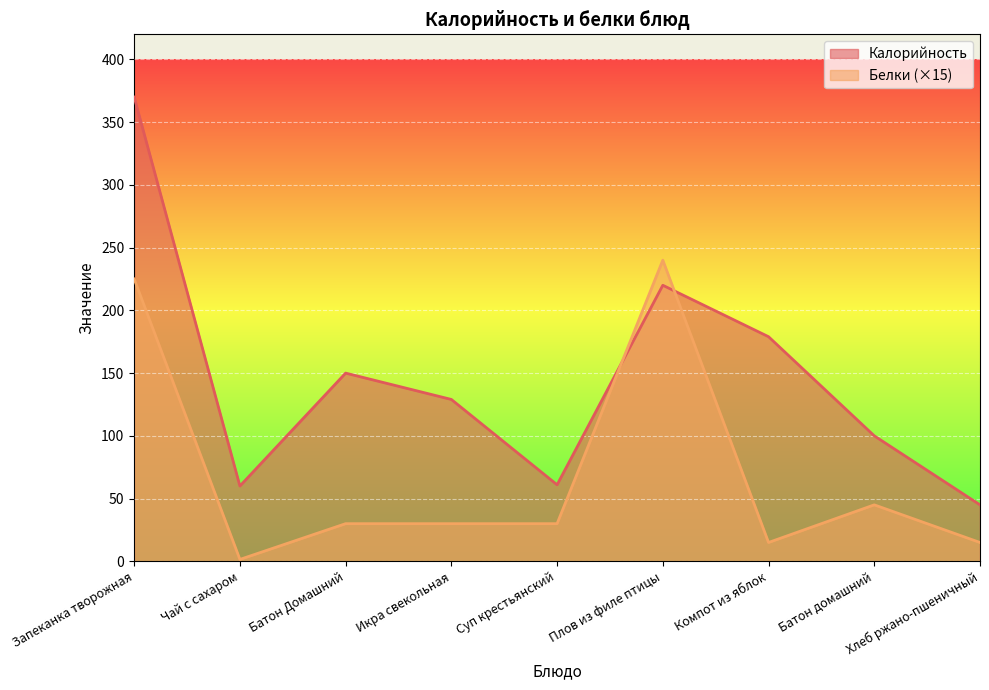

Reading right to left, transcribe all the data shown in this chart.

Калорийность: Хлеб ржано-пшеничный=45.0	Батон домашний=100.0	Компот из яблок=179.0	Плов из филе птицы=220.0	Суп крестьянский=61.0	Икра свекольная=129.0	Батон Домашний=150.0	Чай с сахаром=60.0	Запеканка творожная=370.0
Белки: Хлеб ржано-пшеничный=15.0	Батон домашний=45.0	Компот из яблок=15.0	Плов из филе птицы=240.0	Суп крестьянский=30.0	Икра свекольная=30.0	Батон Домашний=30.0	Чай с сахаром=1.5	Запеканка творожная=225.0